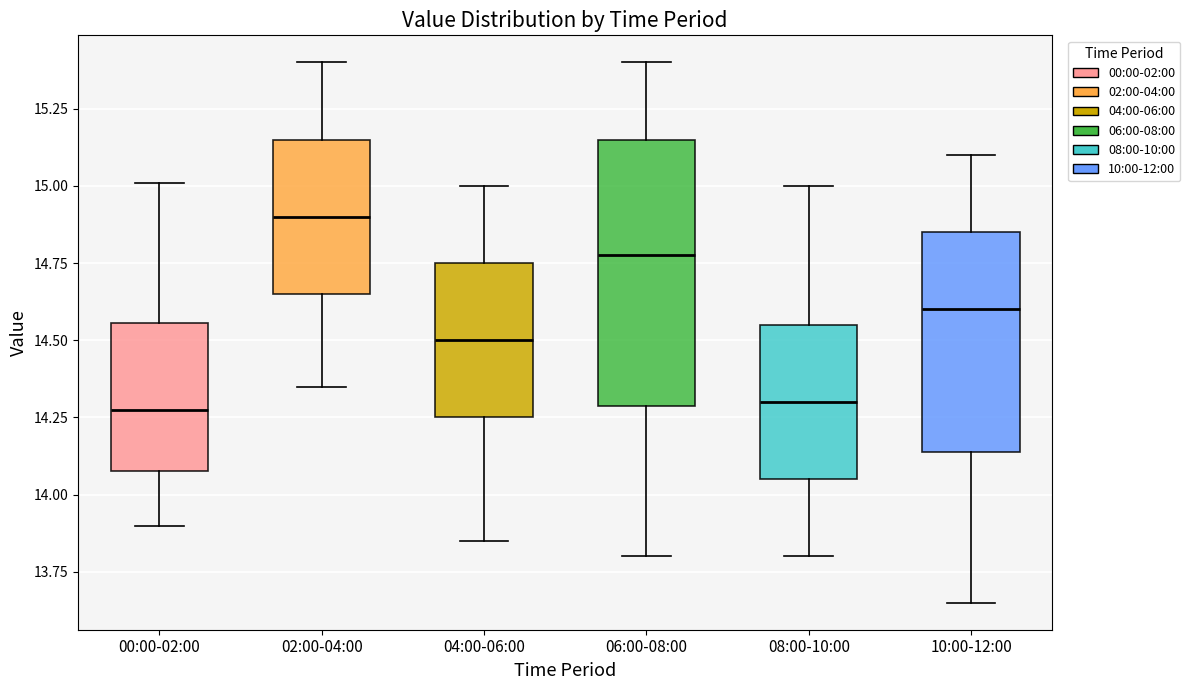

Reading left to right, read every box against the y-axis: the position of its median line, the range the box covers, and the ends of its whiskers. The values are not printed on the chart, so give them approximately, as read against the axis.

00:00-02:00: median 14.30, box 14.10 to 14.55, whiskers 13.90 to 15.00
02:00-04:00: median 14.90, box 14.65 to 15.15, whiskers 14.35 to 15.40
04:00-06:00: median 14.50, box 14.25 to 14.75, whiskers 13.85 to 15.00
06:00-08:00: median 14.80, box 14.30 to 15.15, whiskers 13.80 to 15.40
08:00-10:00: median 14.30, box 14.05 to 14.55, whiskers 13.80 to 15.00
10:00-12:00: median 14.60, box 14.15 to 14.85, whiskers 13.65 to 15.10